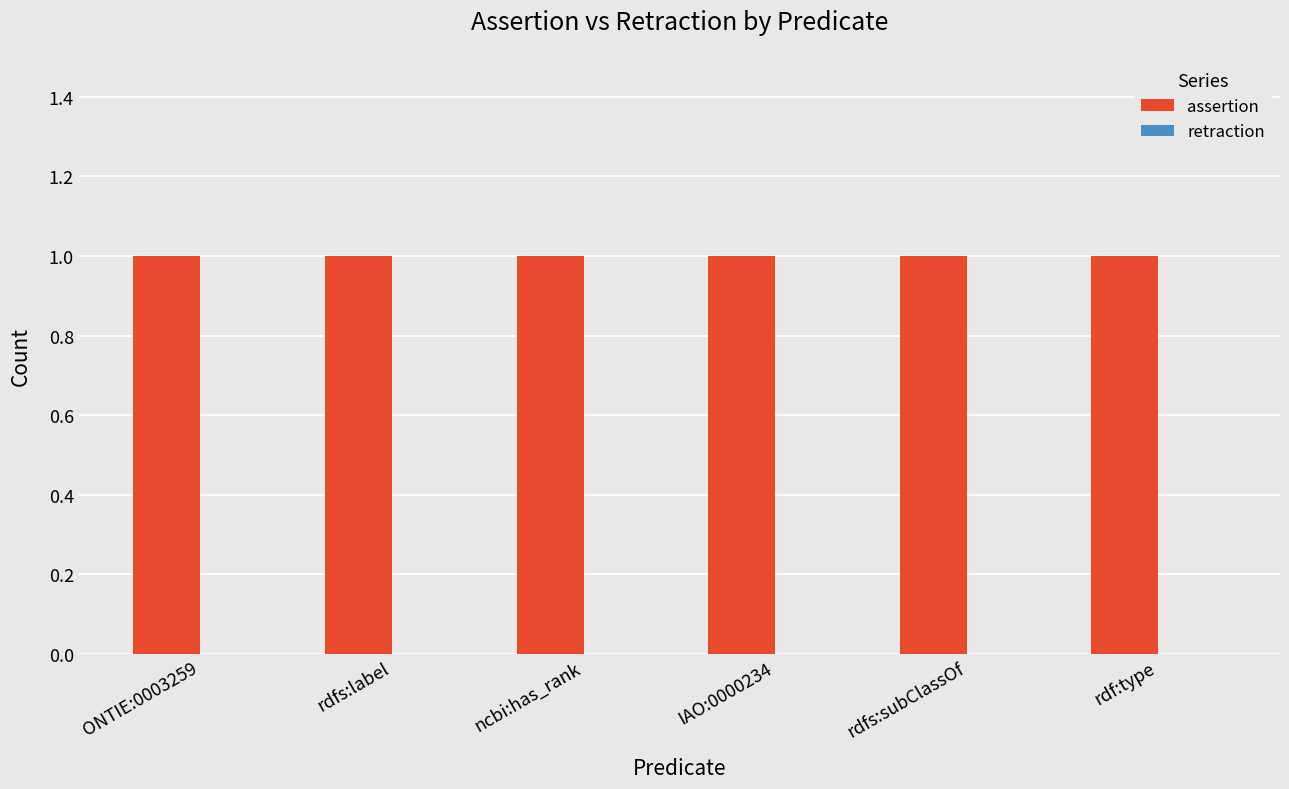

How many bars are there in total?

12